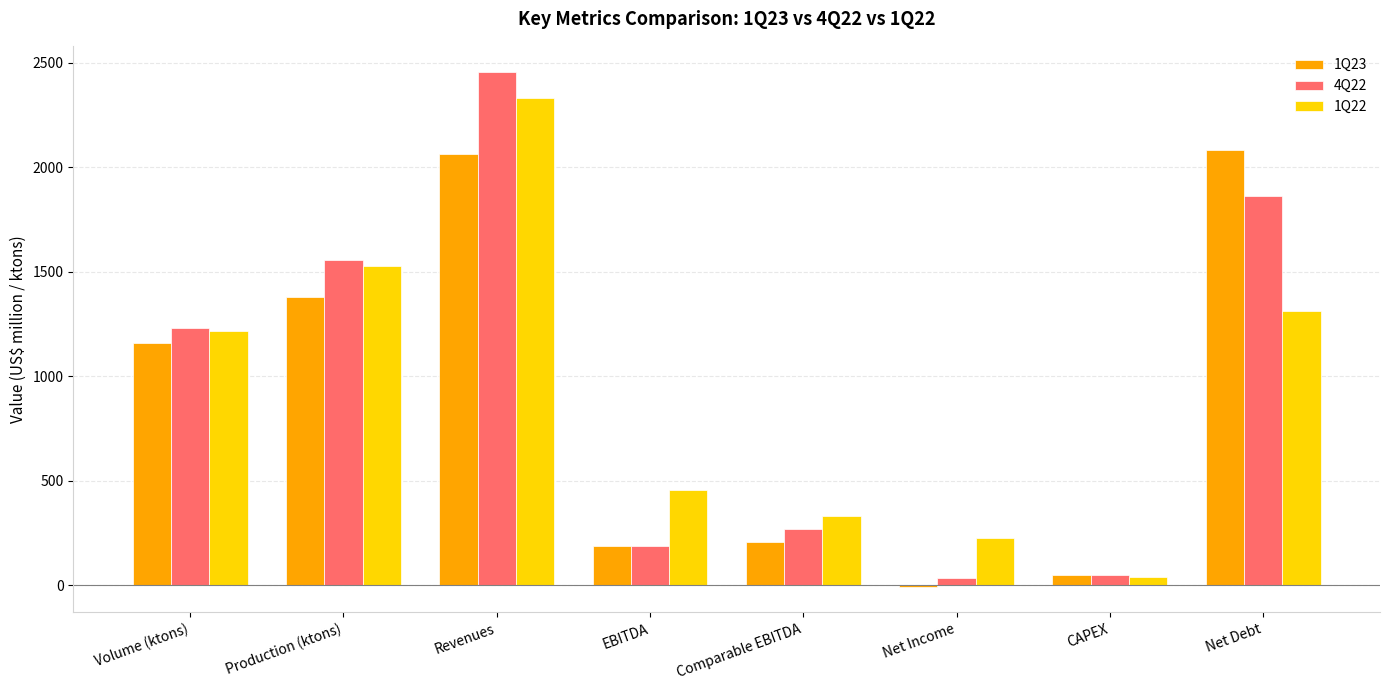

Which label corresponds to the largest value in the chart?

Revenues